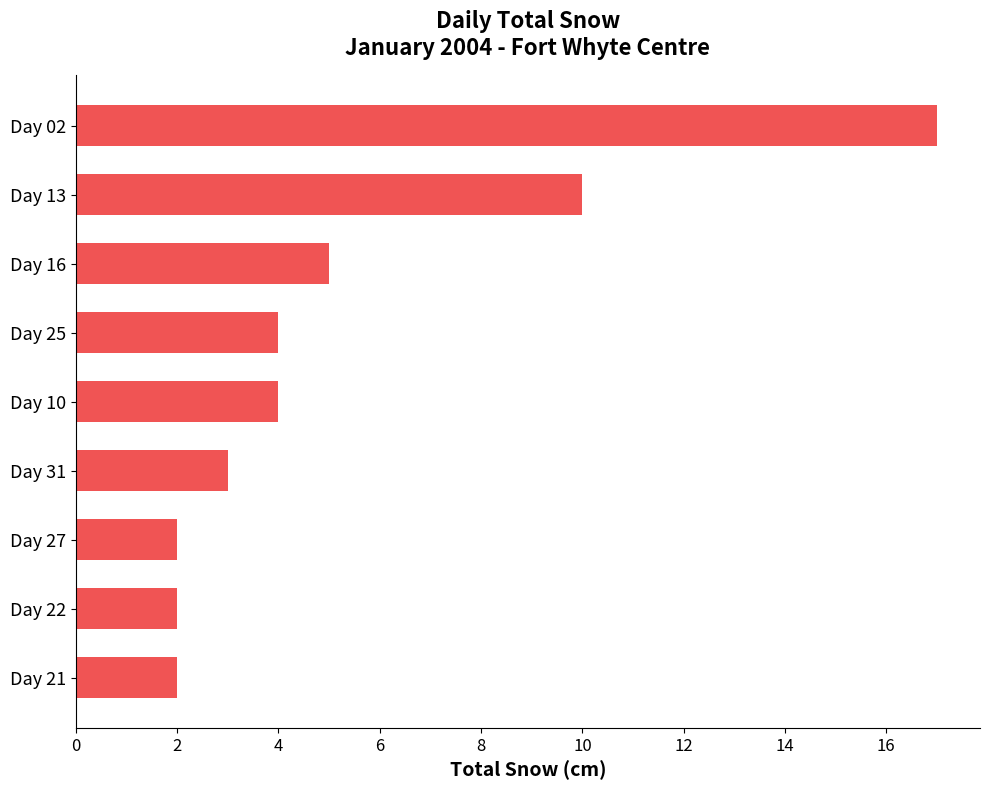

Is it true that the value at Day 27 is 2?

True